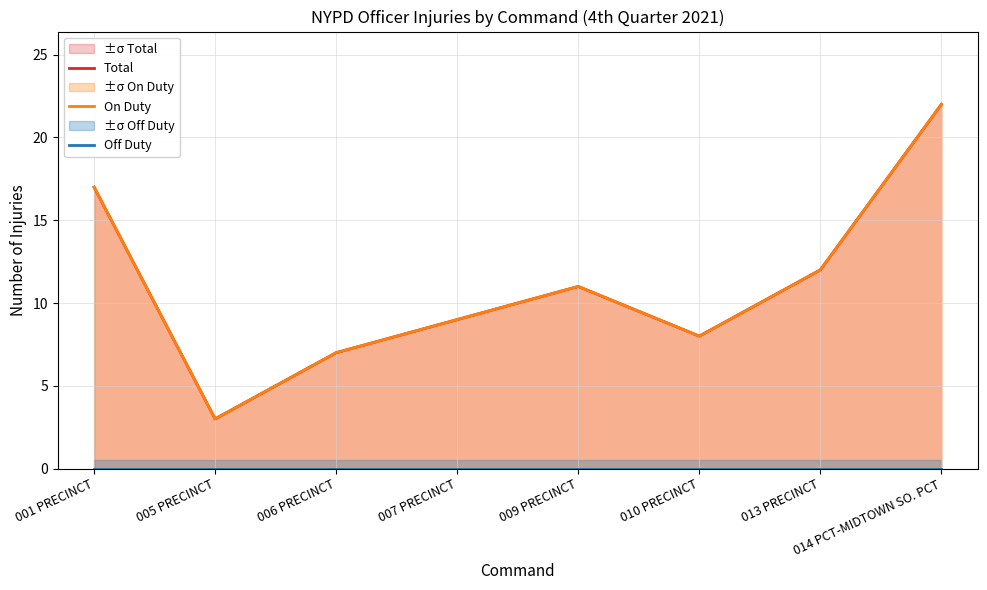

How many interior local valleys does the Total series have?

2